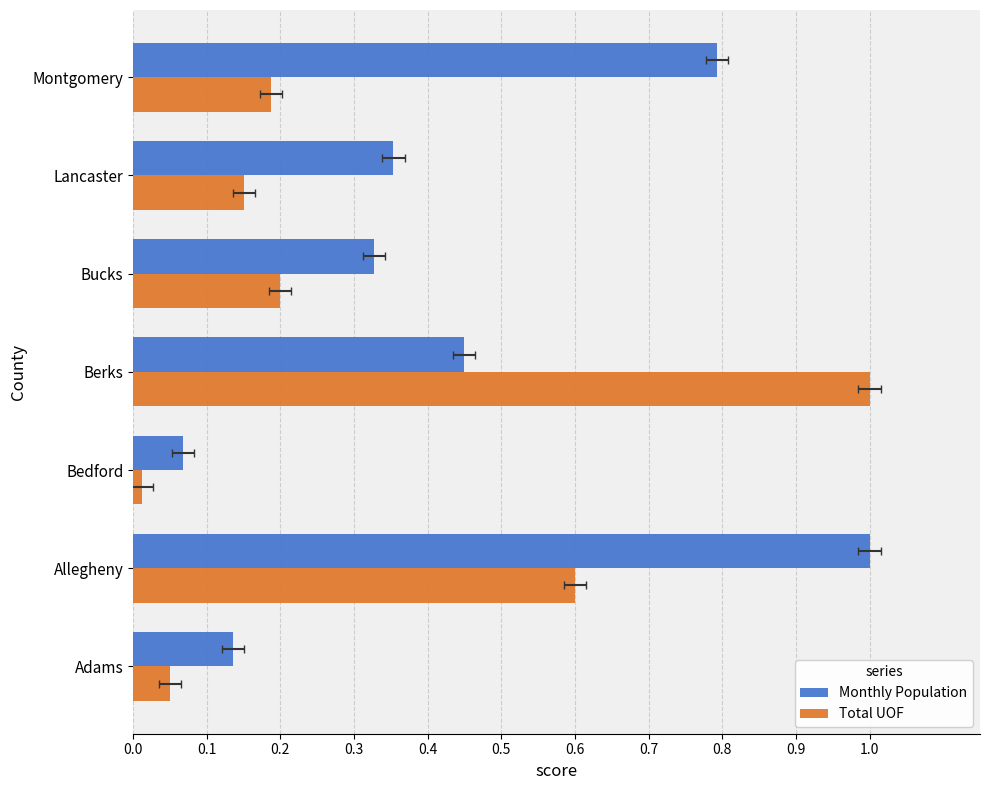

At how many categories does at least one series exceed 0?

7